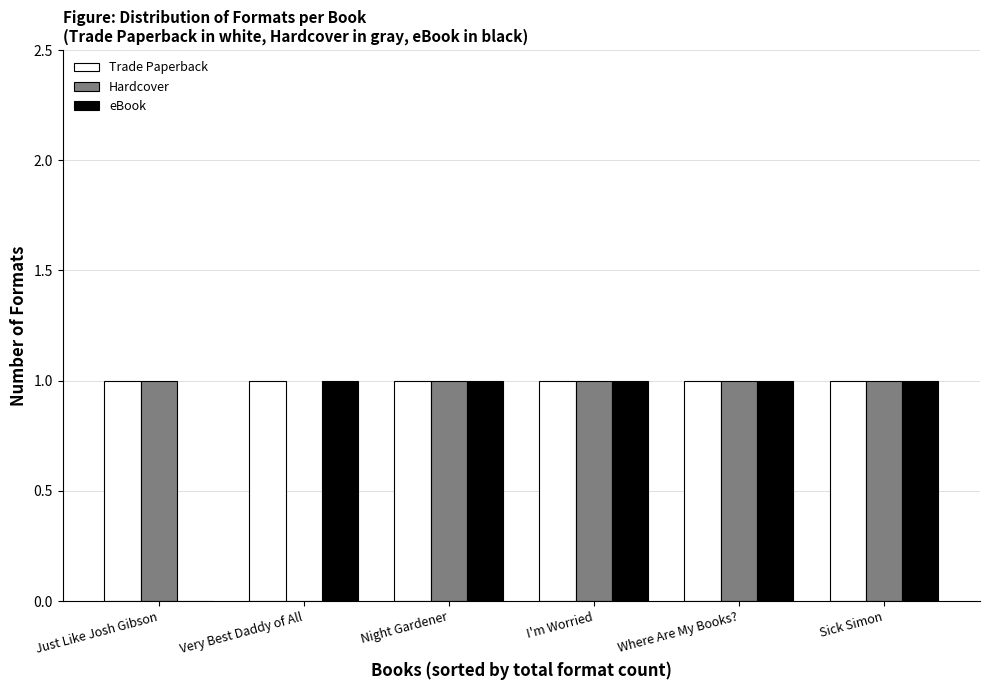

Reading left to right, list all the values displayed in this chart.

Trade Paperback: 1	1	1	1	1	1
Hardcover: 1	0	1	1	1	1
eBook: 0	1	1	1	1	1